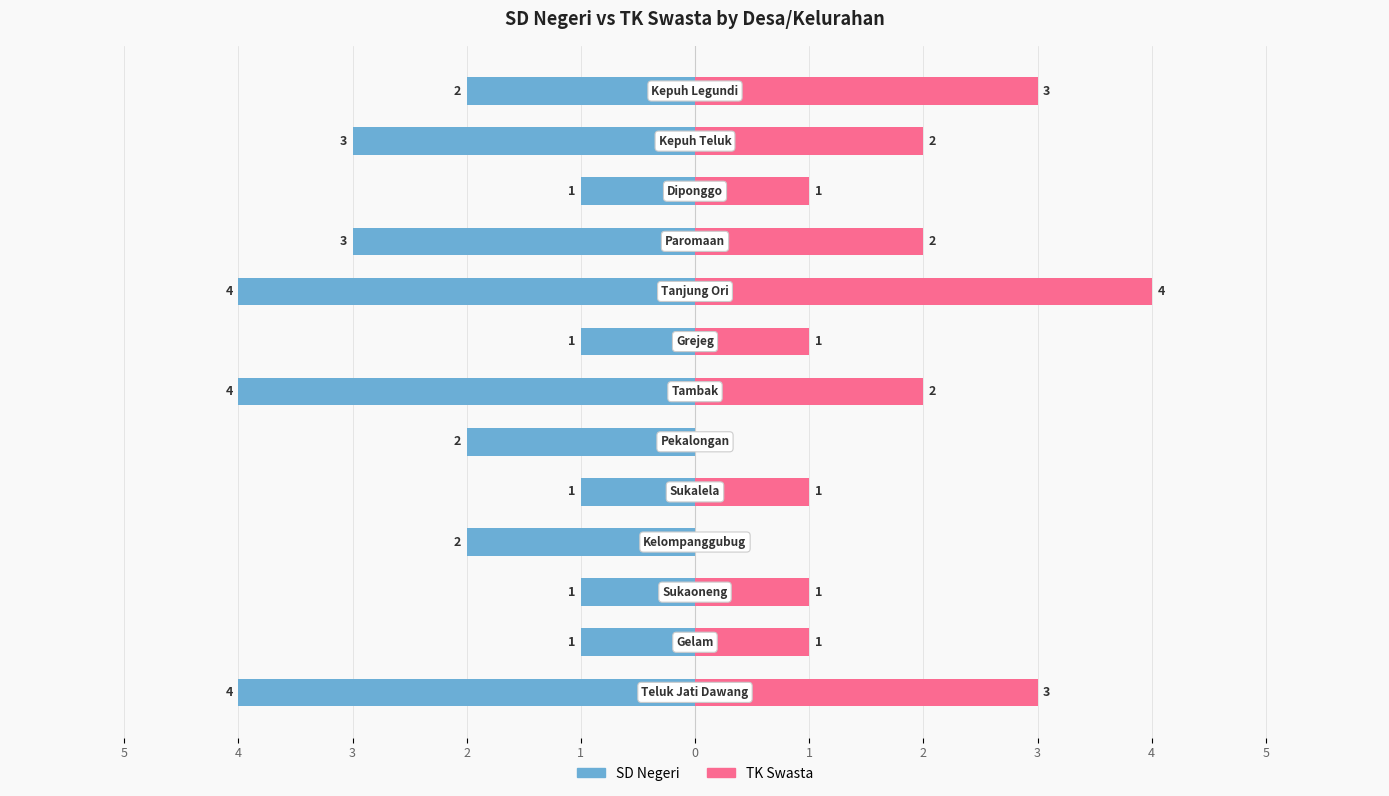

What is the difference between the second highest and minimum values in the TK Swasta series?

3